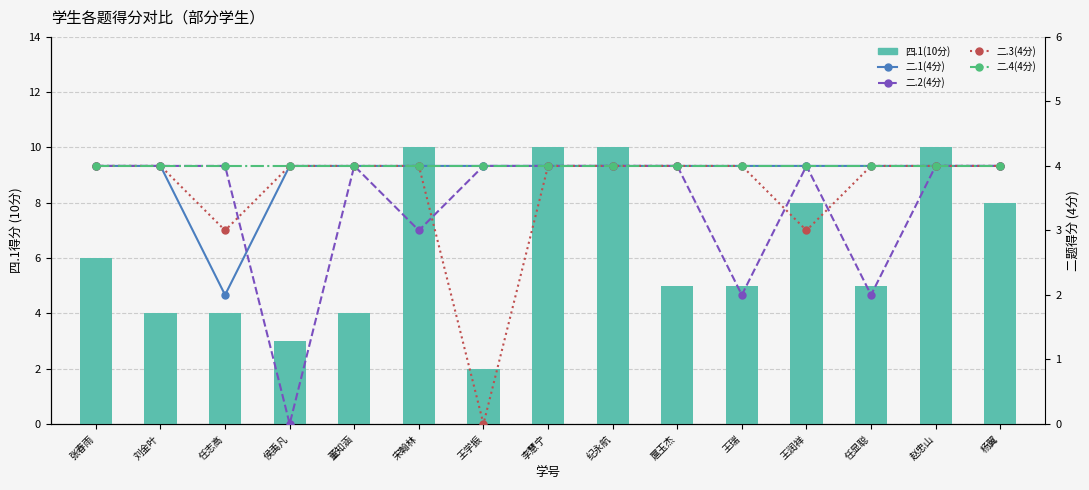

Count the 二.1(4分) values in the range 4 to 5.

14